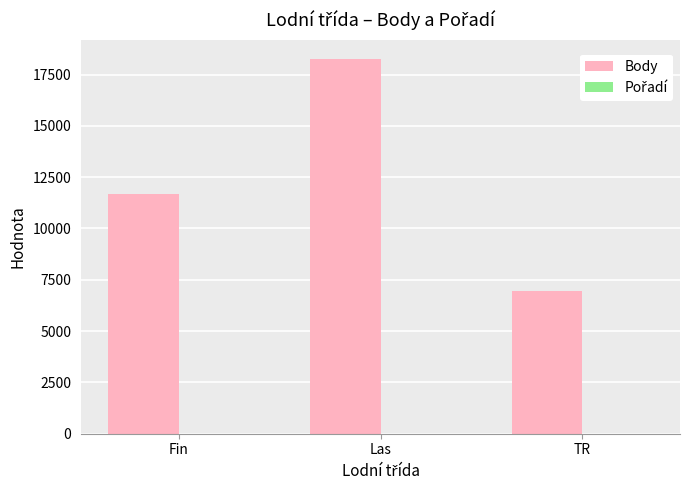

Count the number of categories in the chart.

3